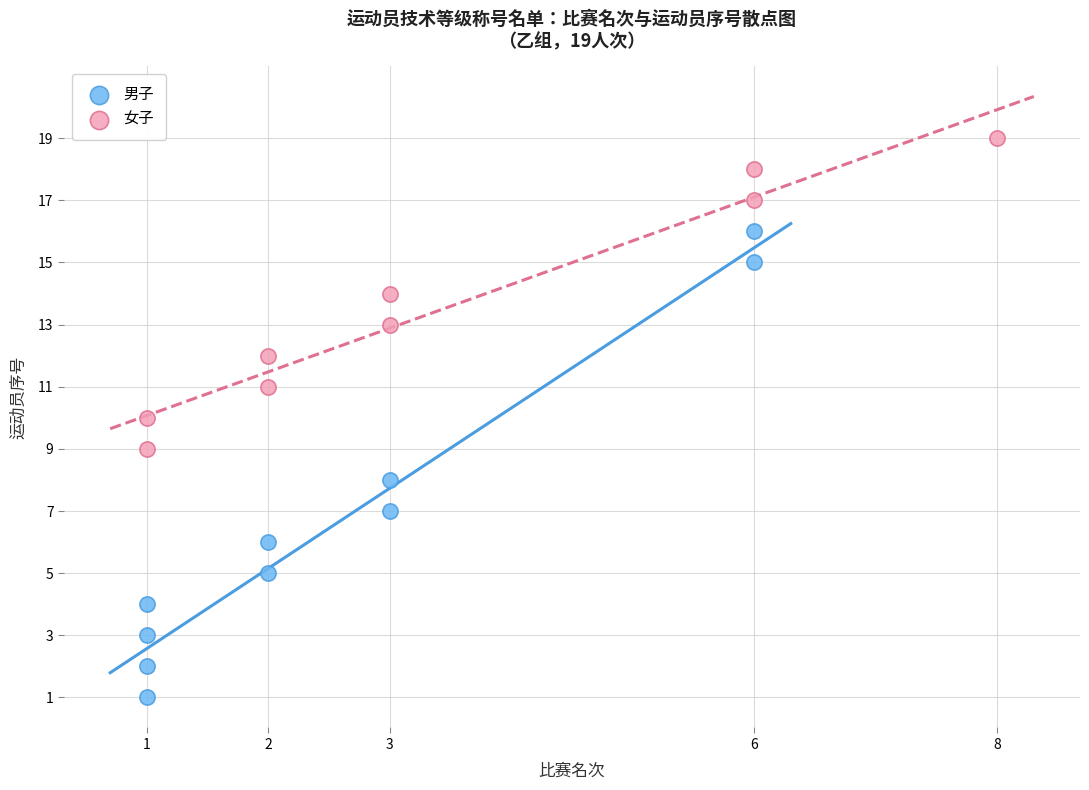

Which series reaches the minimum Y coordinate?

男子